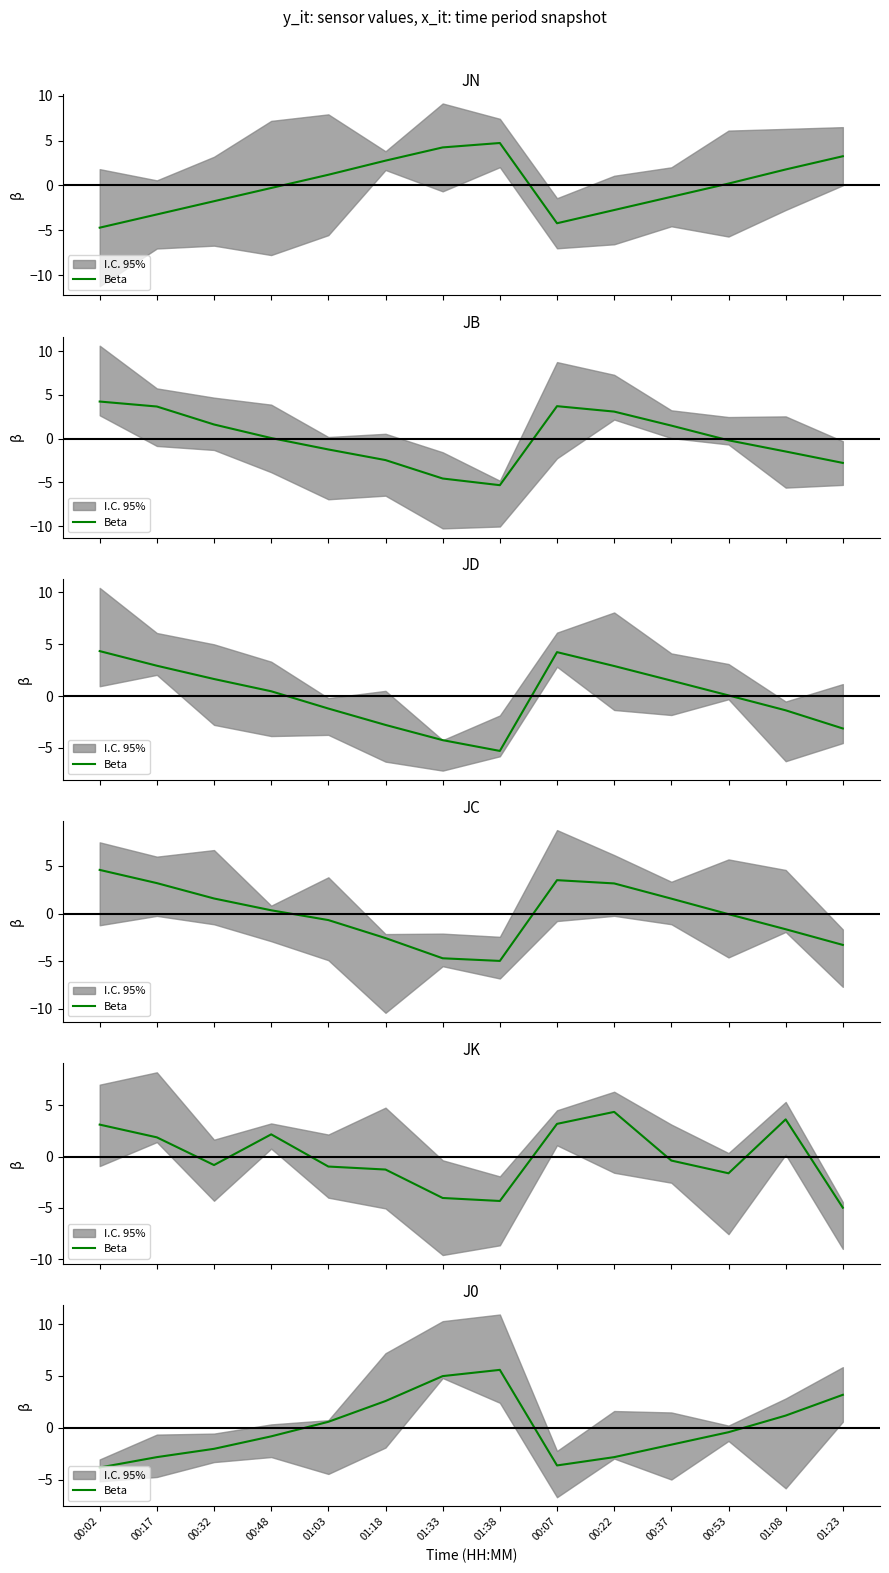

What is the difference between the maximum and second lowest values?

9.2